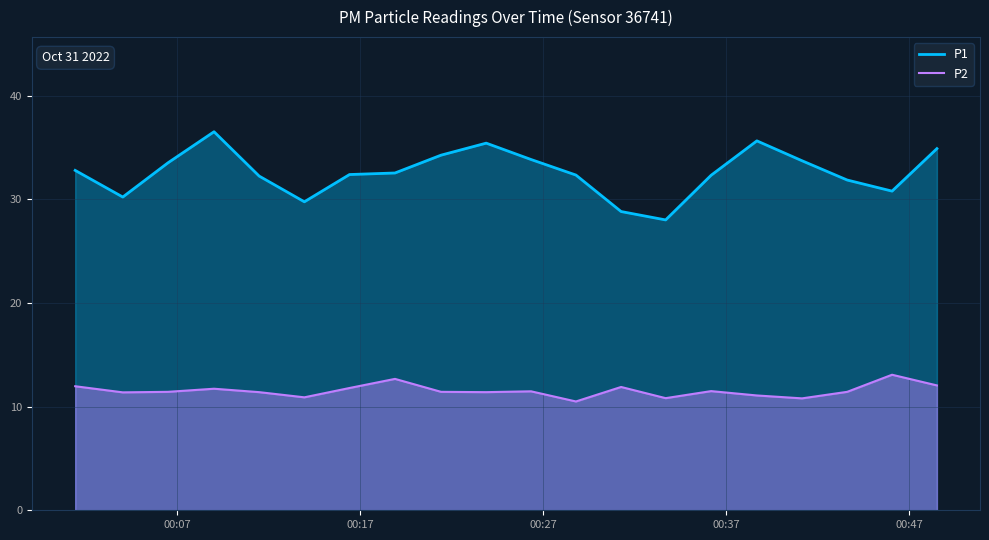

Which series has the widest spread of values?

P1